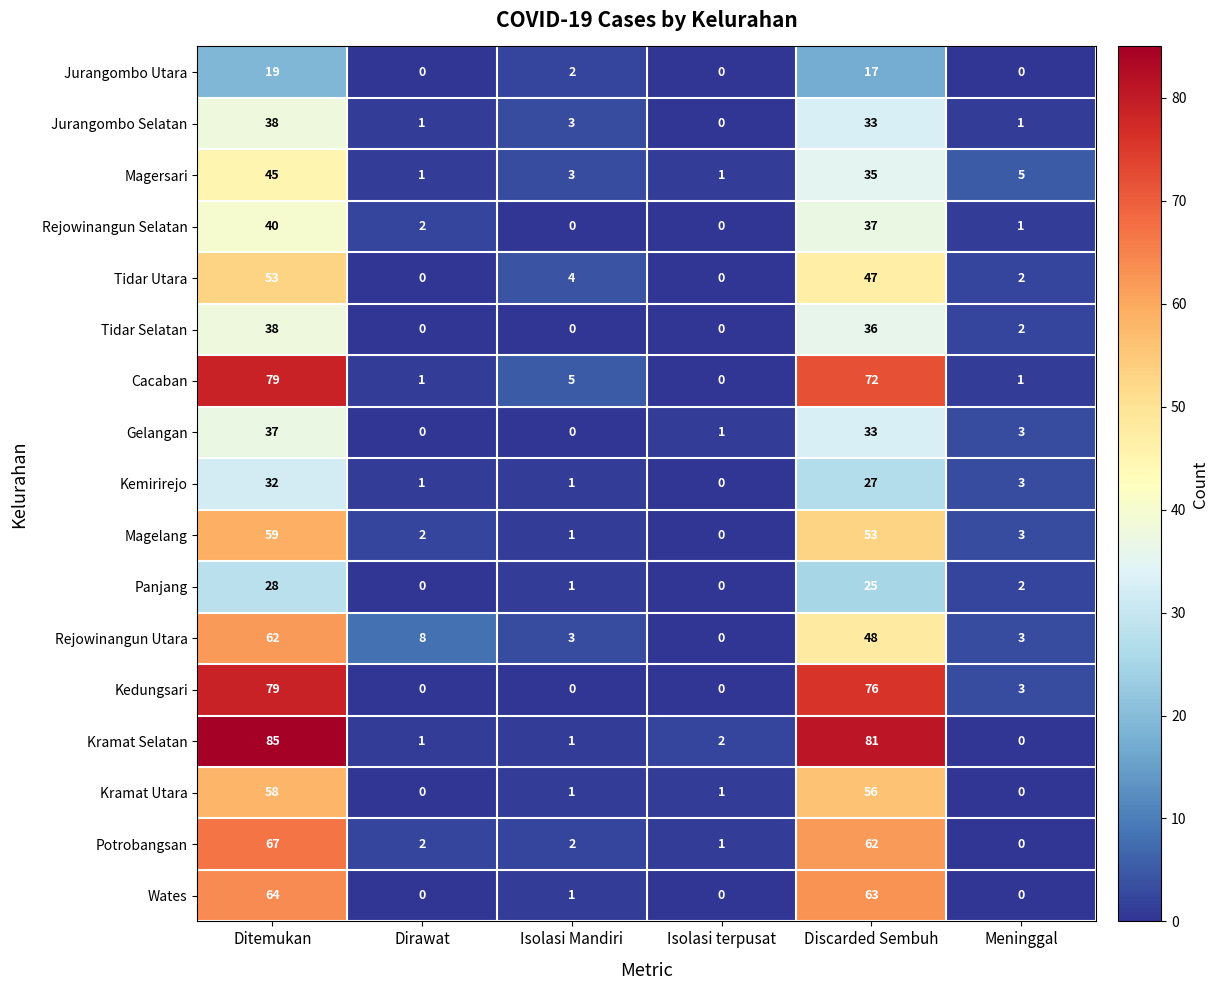

Which series has the widest spread of values?

Kramat Selatan